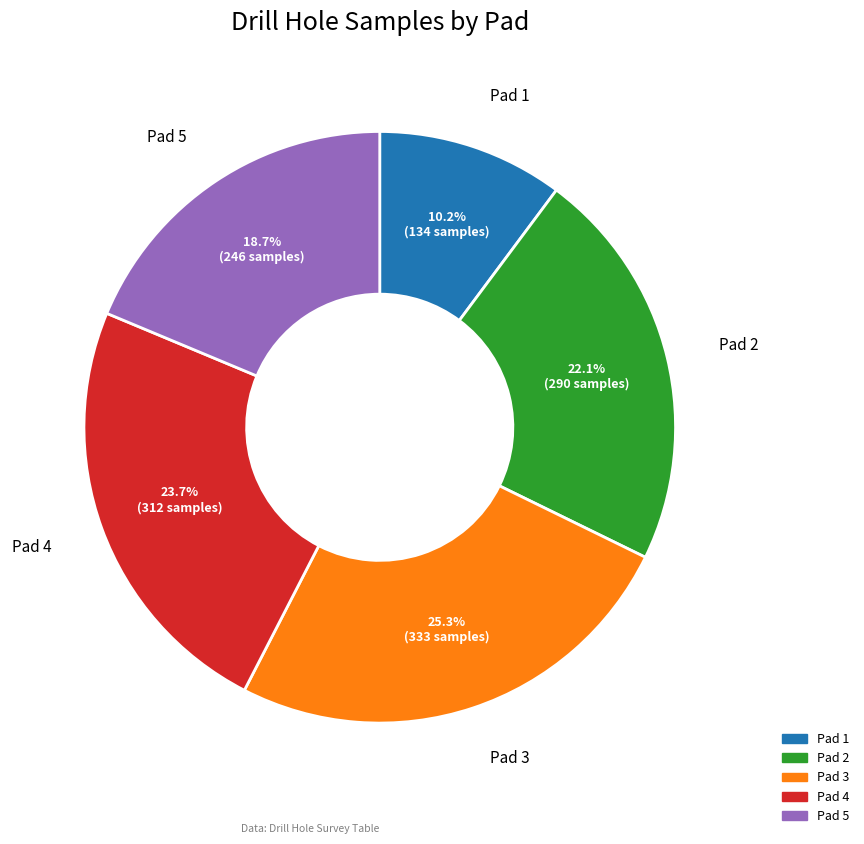

Is there a majority slice in this chart?

No